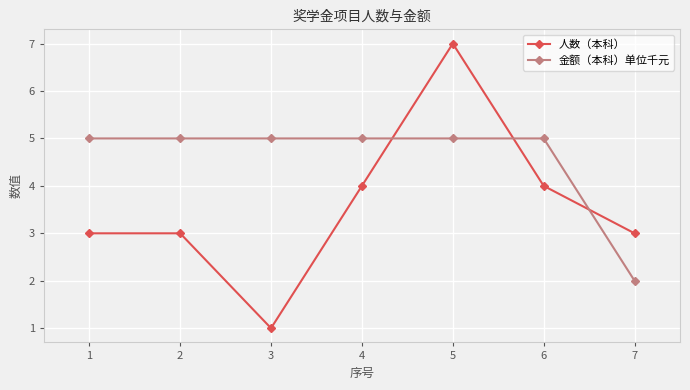

How many distinct data groups are displayed?

2